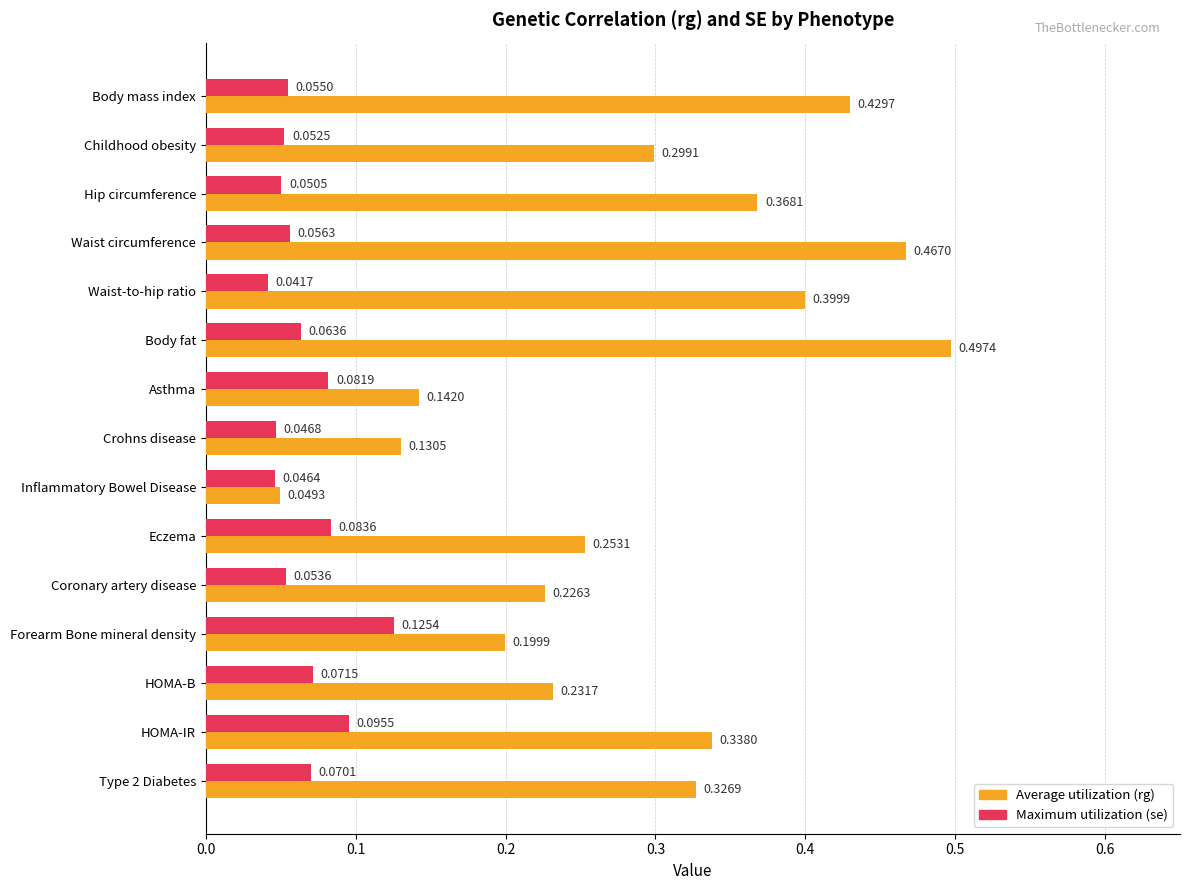

Where is Maximum utilization (se) nearest to the value 0?

Waist-to-hip ratio